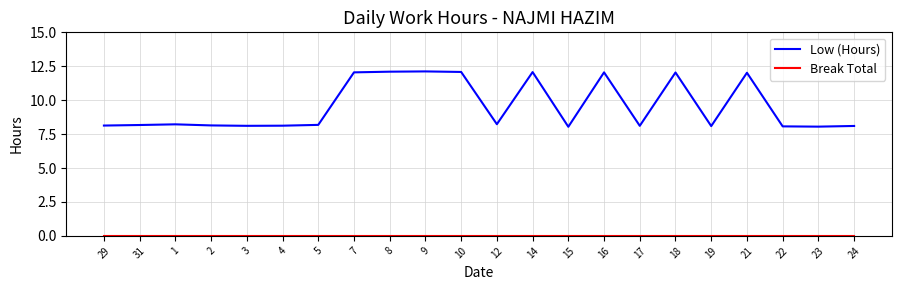

What is the maximum value for Low (Hours)?

12.1